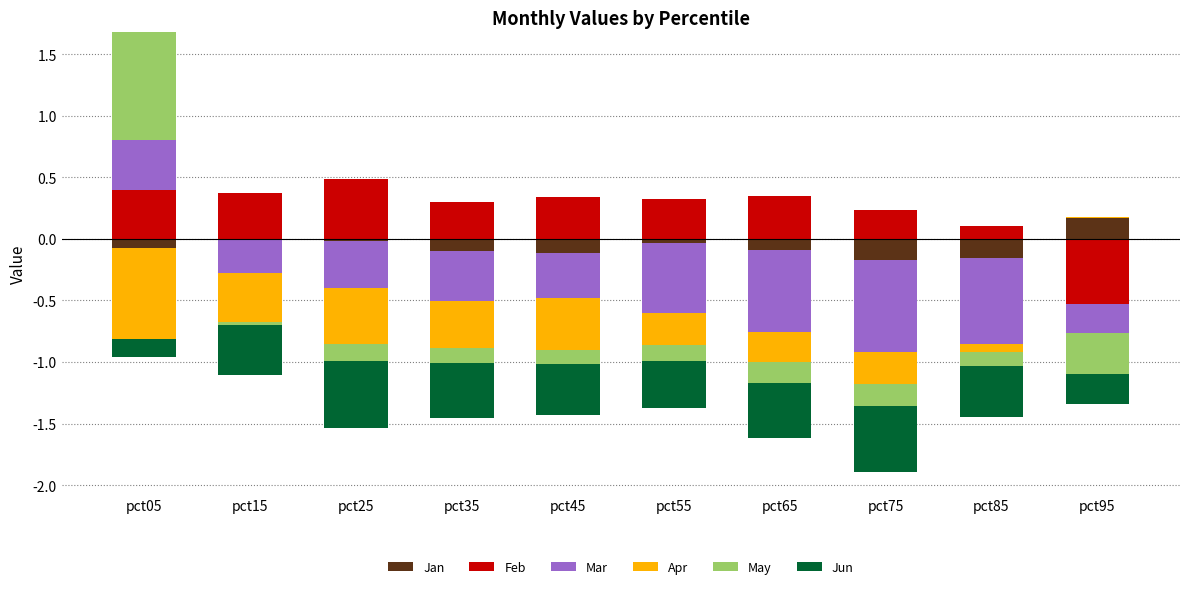

At how many categories does at least one series exceed 0?

10